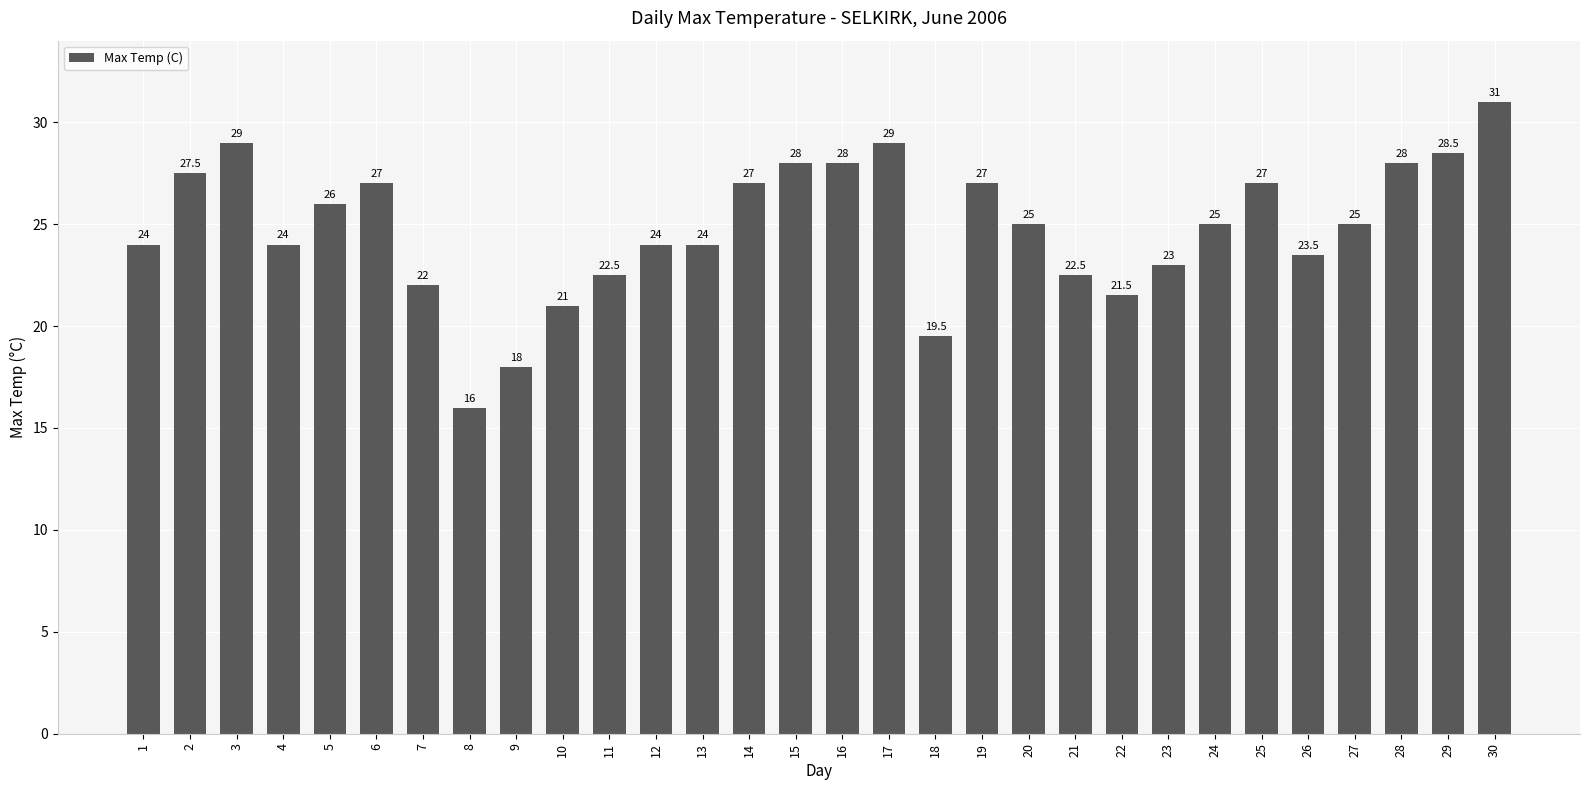

Are the bars grouped side by side (vs. stacked)?

No